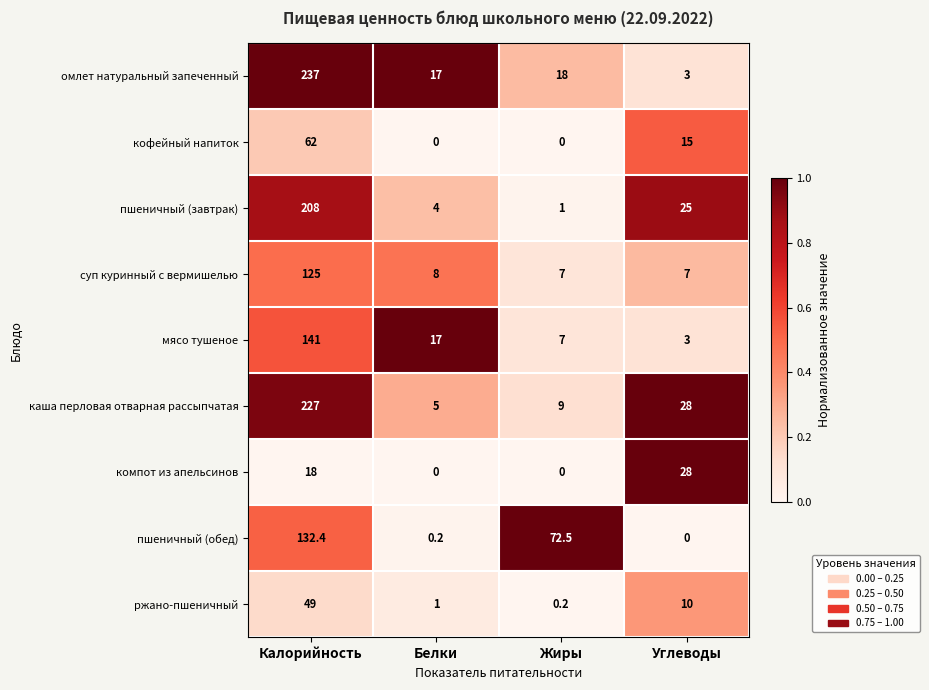

How many series are shown in this chart?

9